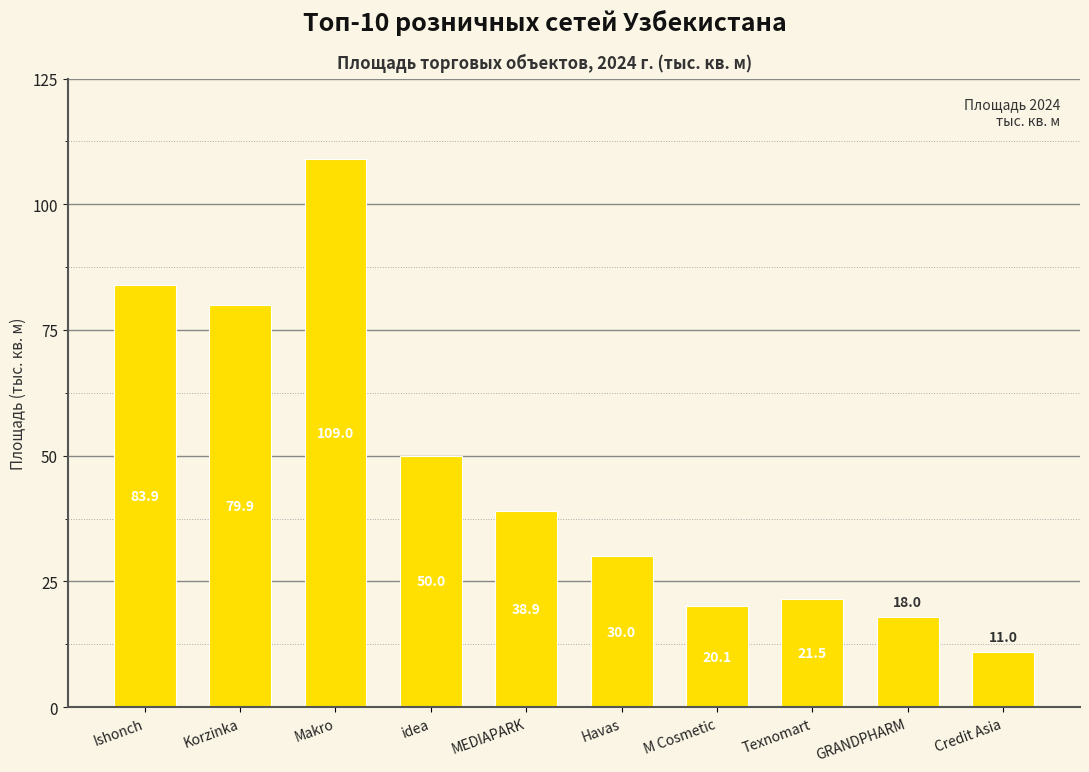

Reading right to left, what are all the values shown in this chart?

11.0	18.0	21.5	20.1	30.0	38.9	50.0	109.0	79.9	83.9